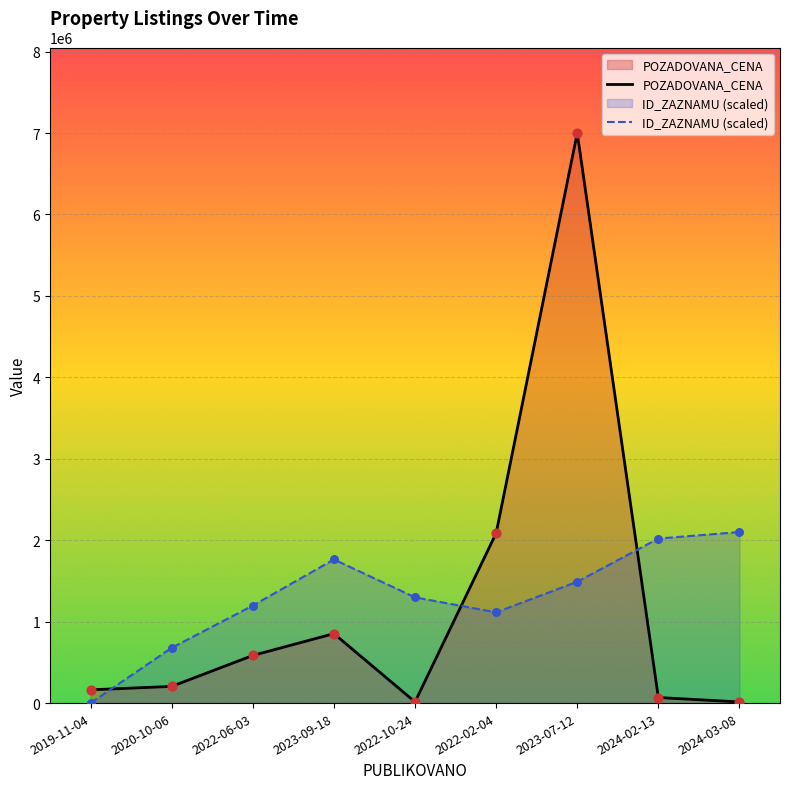

At how many categories does at least one series exceed 5337900?

1